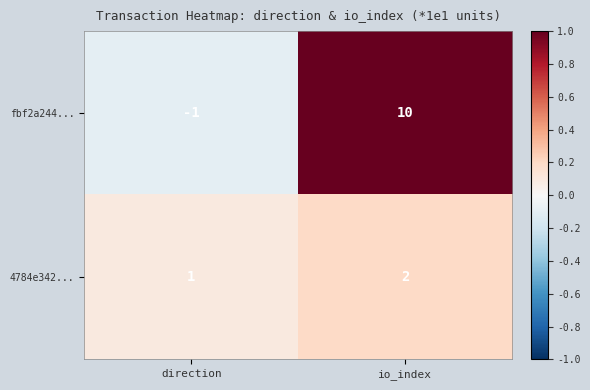

What is the total value across all series at io_index?

12